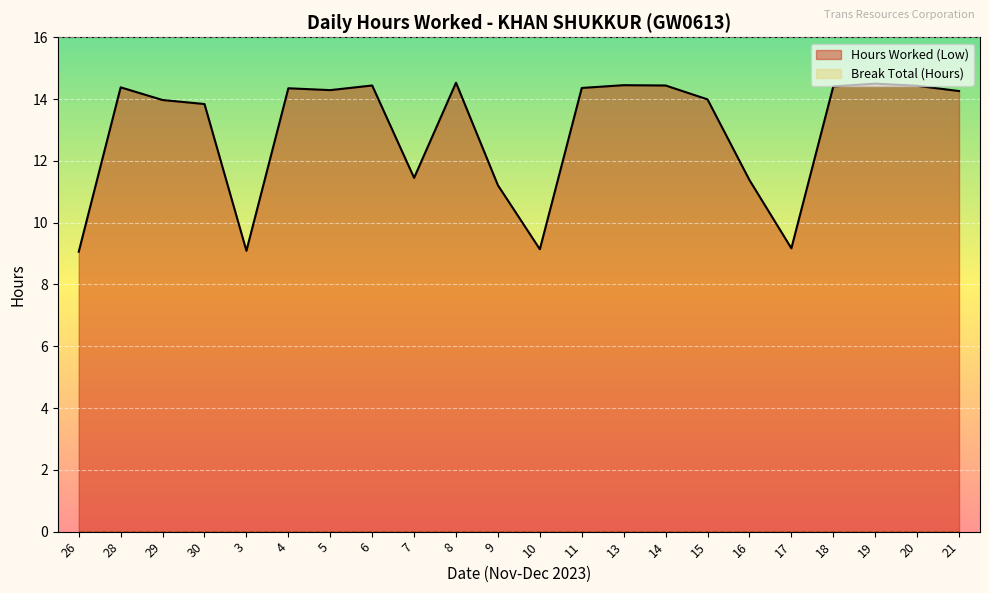

Which label corresponds to the largest value in the chart?

8